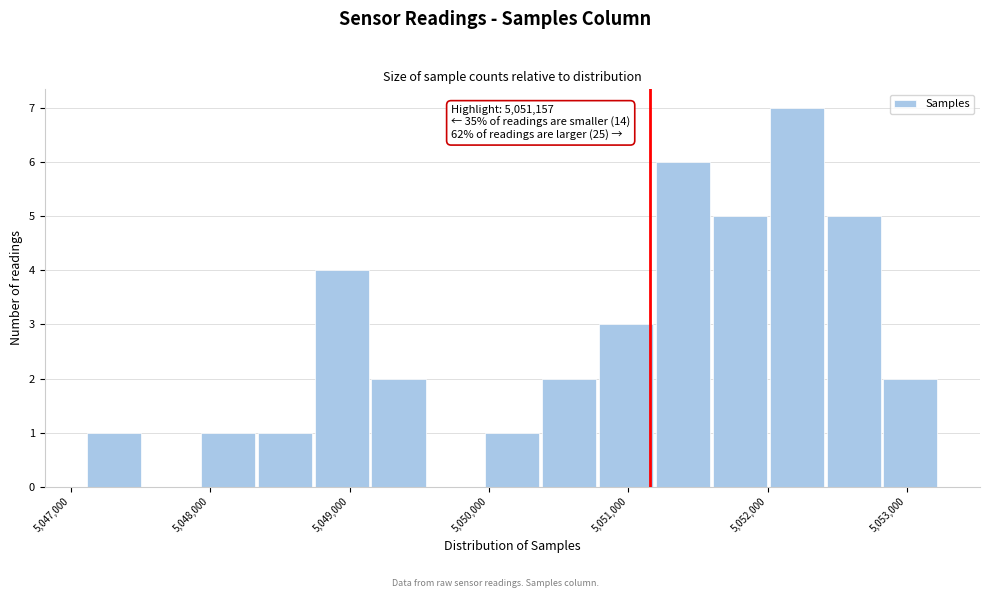

Which range on the x-axis has the tallest bar?

5052000 to 5052400